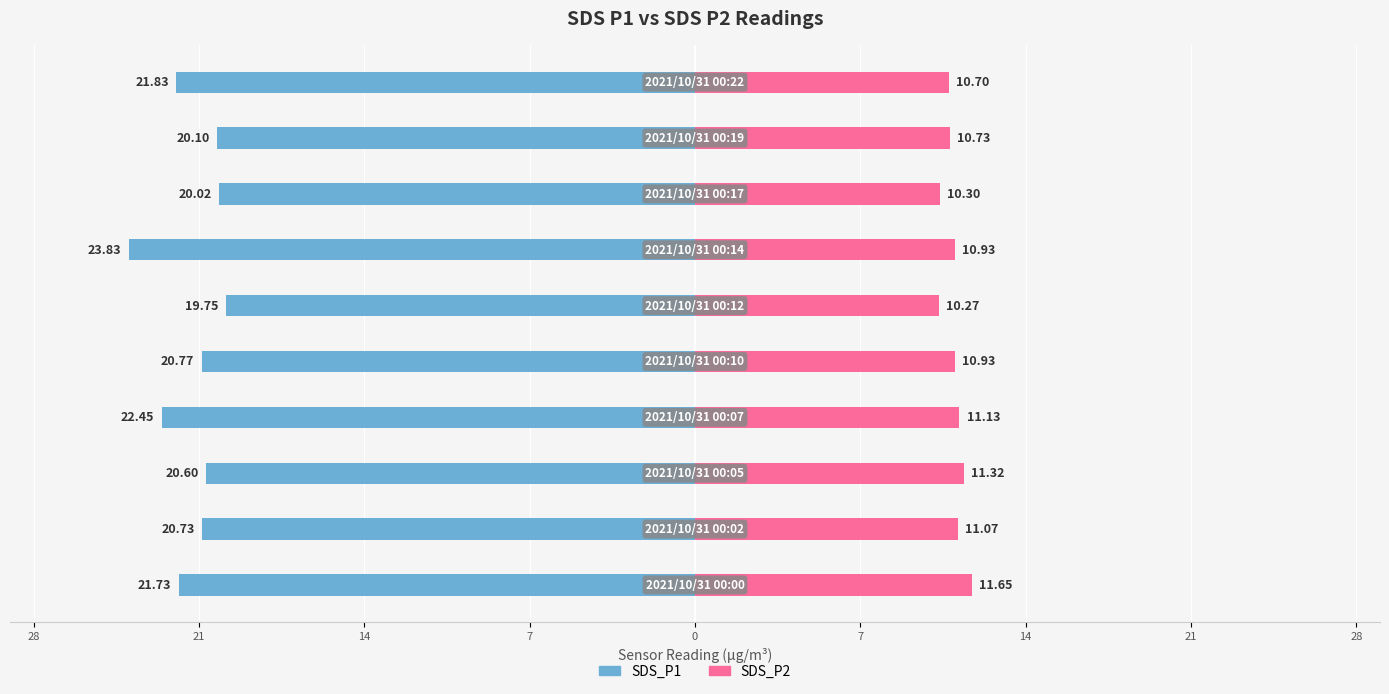

What is the average value of the SDS_P2 series?

10.9